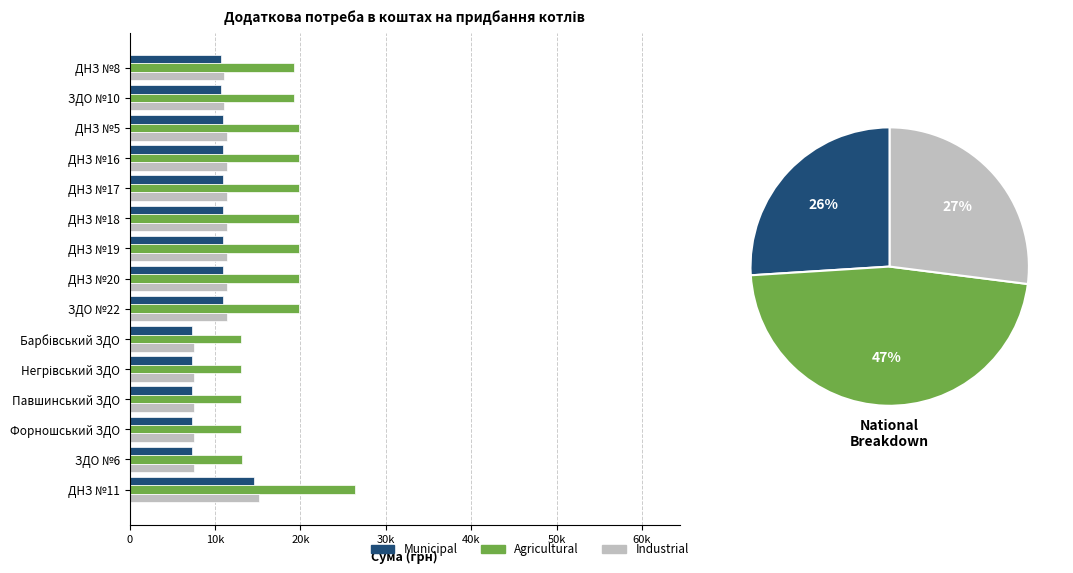

What is the minimum value for Municipal?

7240.8